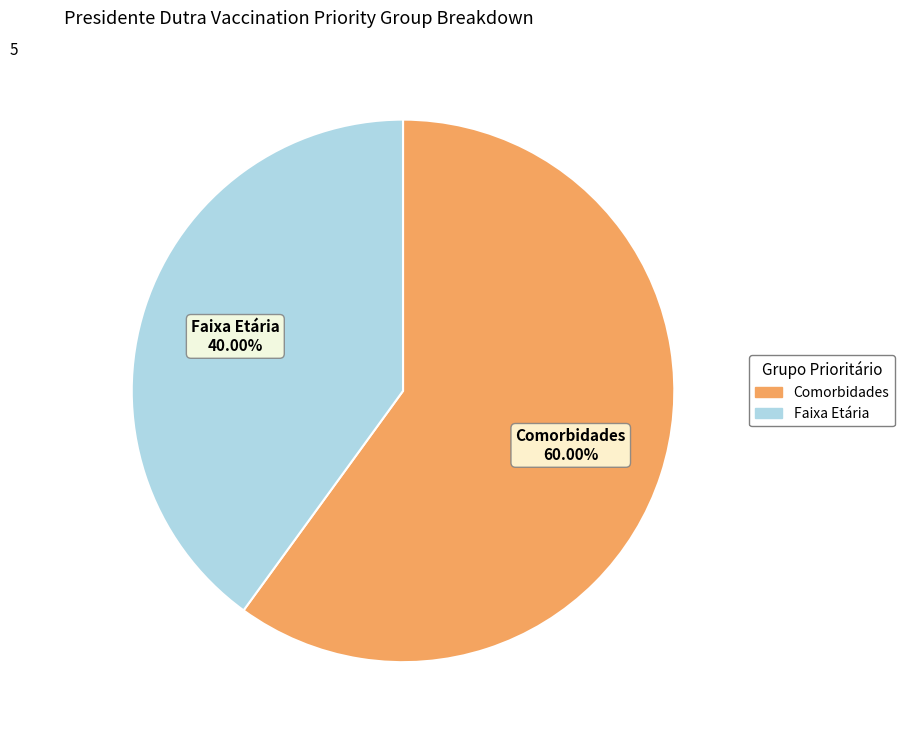

Is it true that Comorbidades is 60% of the pie?

True